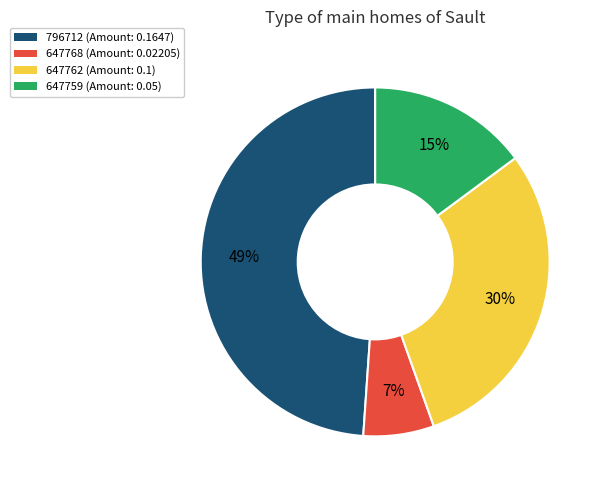

To the nearest percent, what is the difference between the largest and smallest slice percentages?

42%